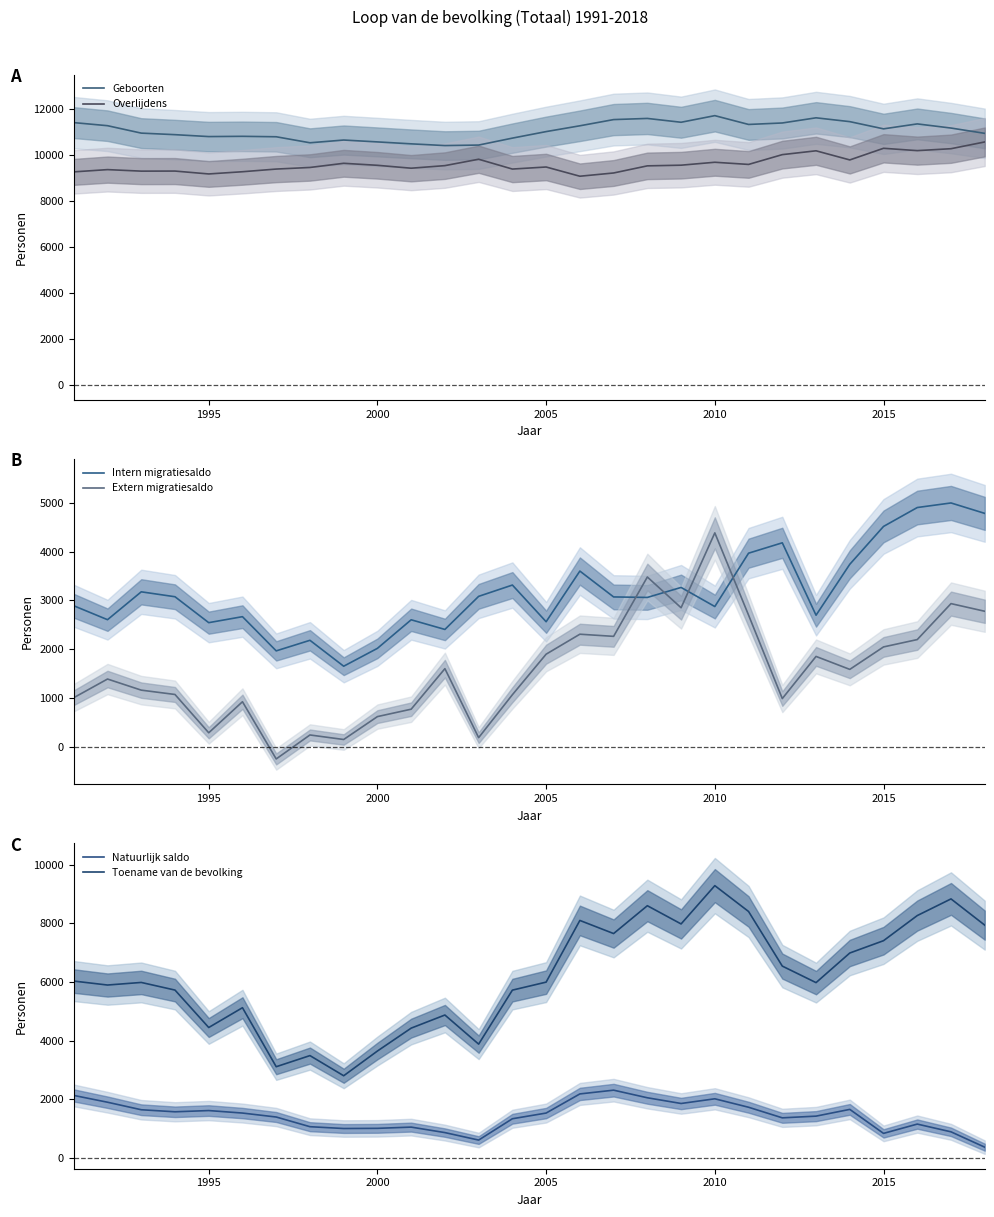

What is the maximum value for Overlijdens?

10560